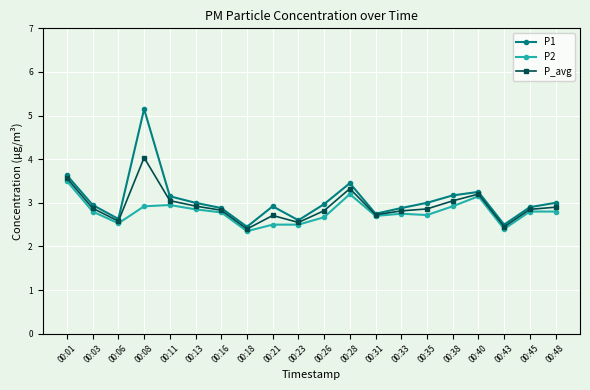

What is the value of the P_avg point at the 7th from the left?

2.8